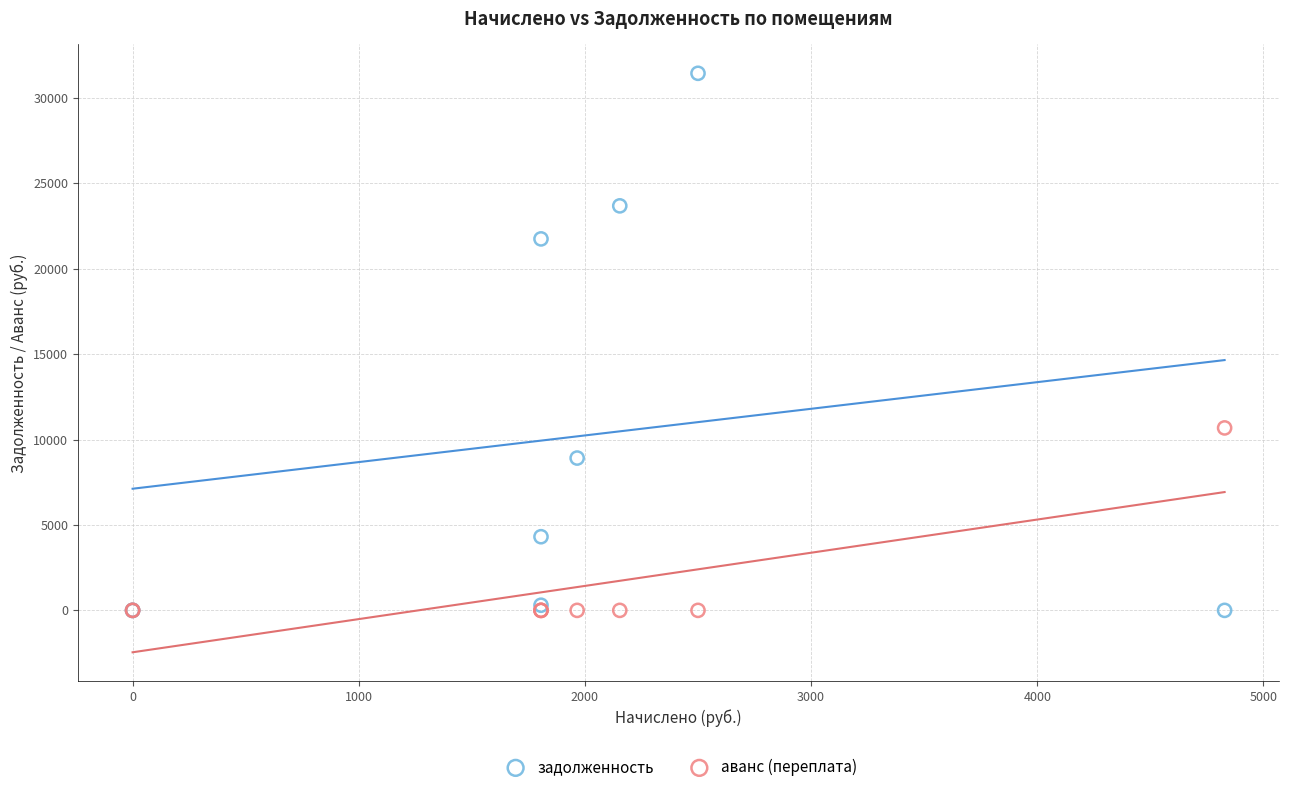

Across all series, what Y value is closest to 15716?

10678.7